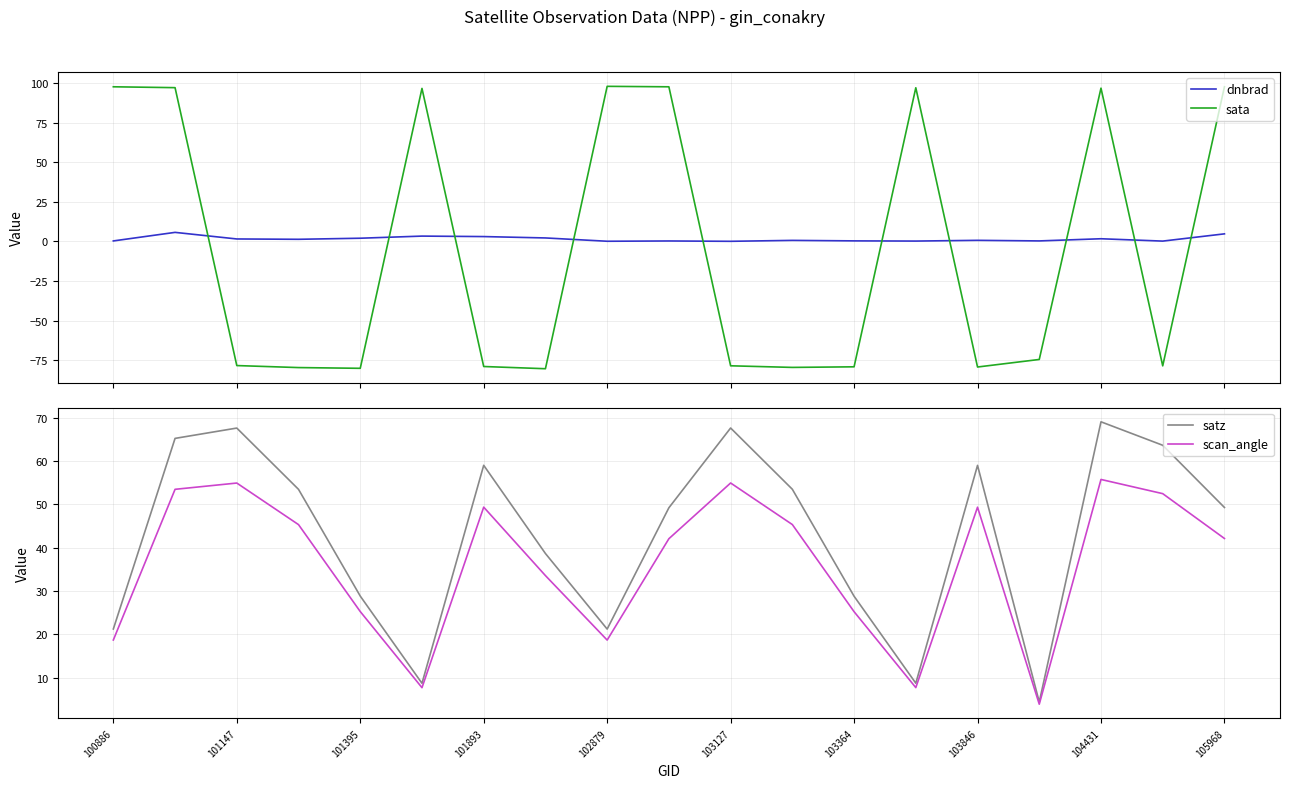

What is the minimum value for sata?

-80.3